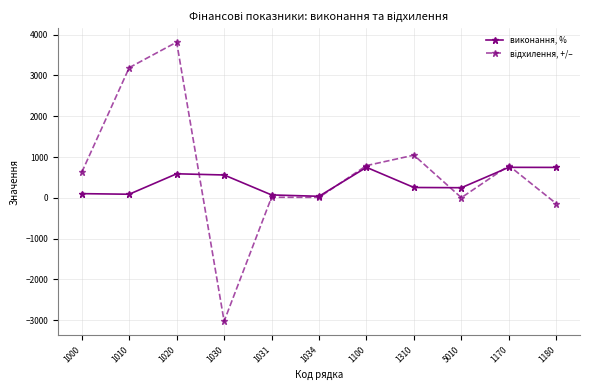

What is the value of the виконання, % point at the 8th from the left?

253.4